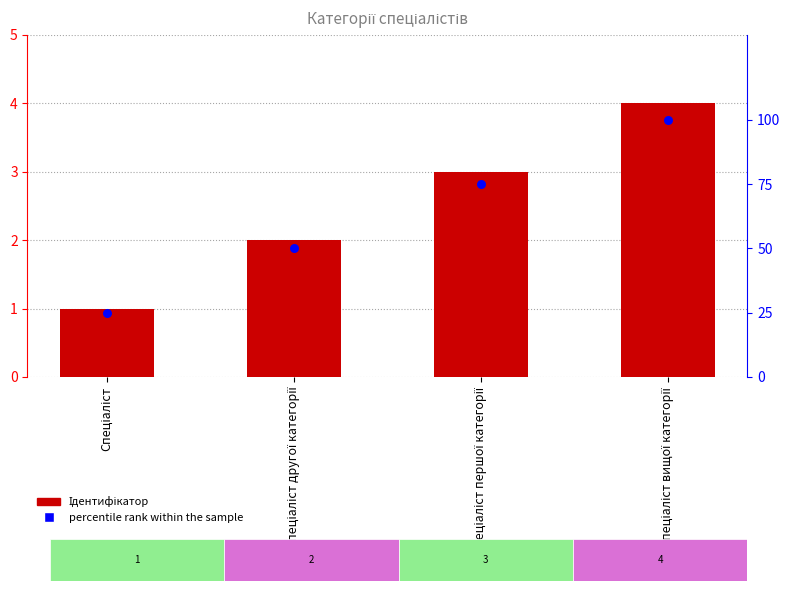

What is the total value across all series at Спеціаліст другої категорії?

52